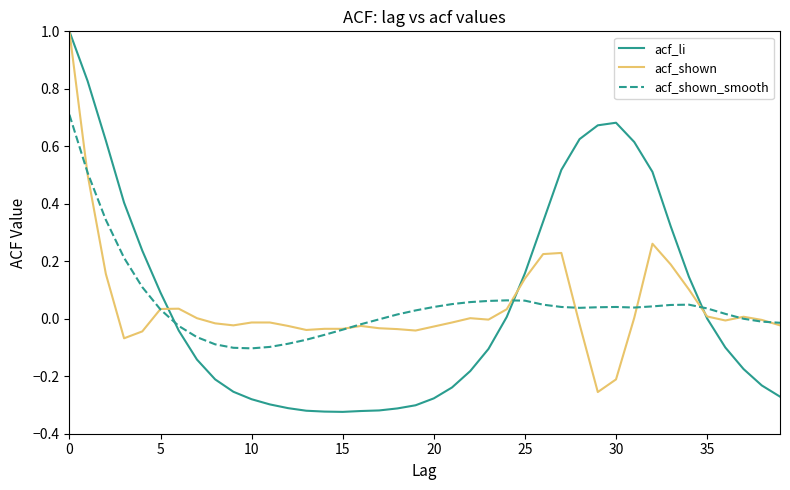

Which series has the largest range (max minus min)?

acf_li